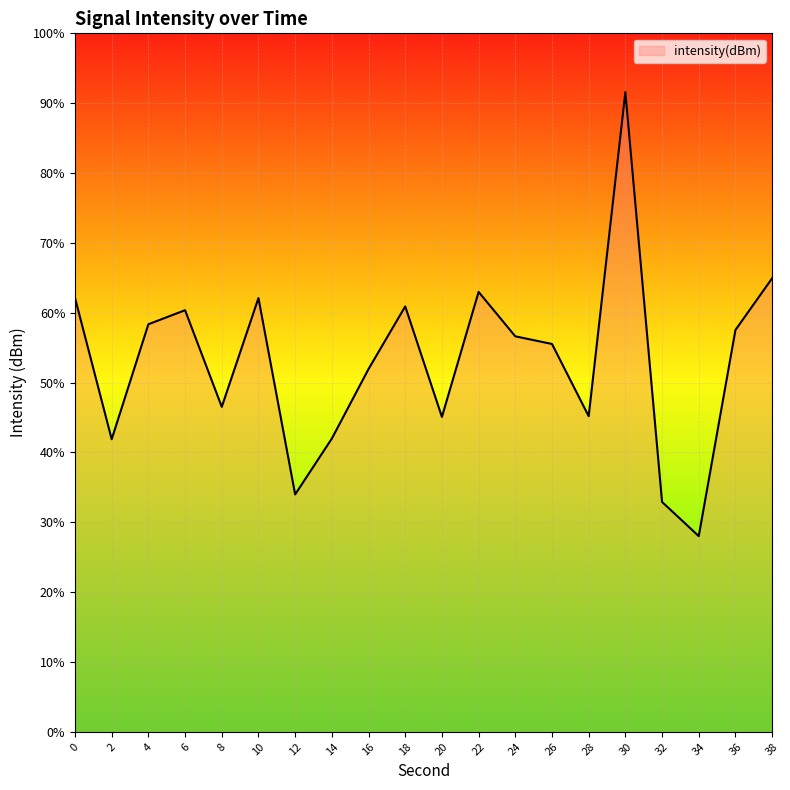

Reading left to right, transcribe all the data shown in this chart.

-125.1	-133.2	-126.7	-125.9	-131.4	-125.2	-136.4	-133.2	-129.2	-125.6	-132.0	-124.8	-127.4	-127.8	-131.9	-113.4	-136.8	-138.8	-127.0	-124.0